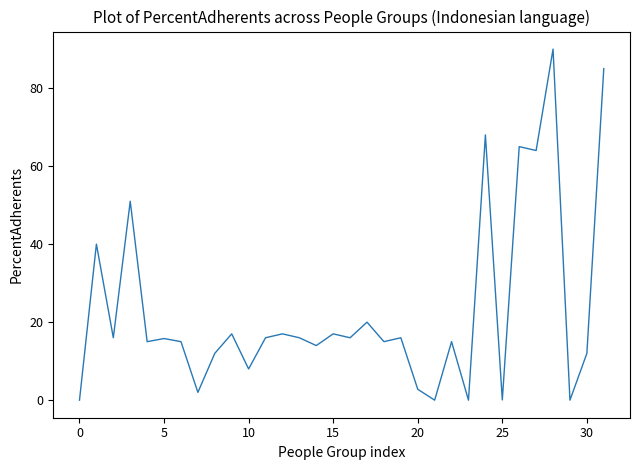

What is the difference between the maximum and minimum values?

90.0